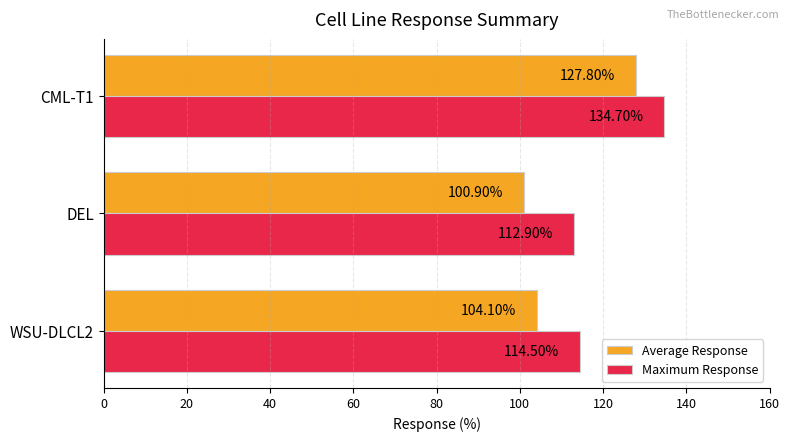

Which series has the largest total across all categories?

Maximum Response